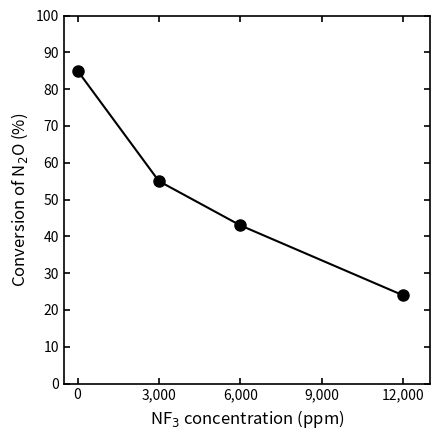

What position from the left is 0?

1